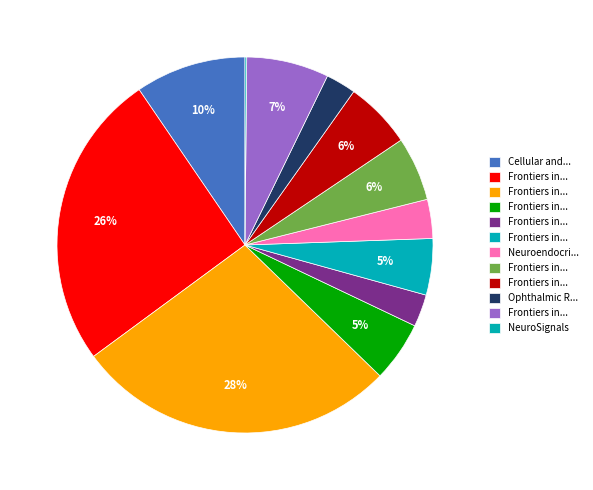

Count the number of slices in the pie.

12